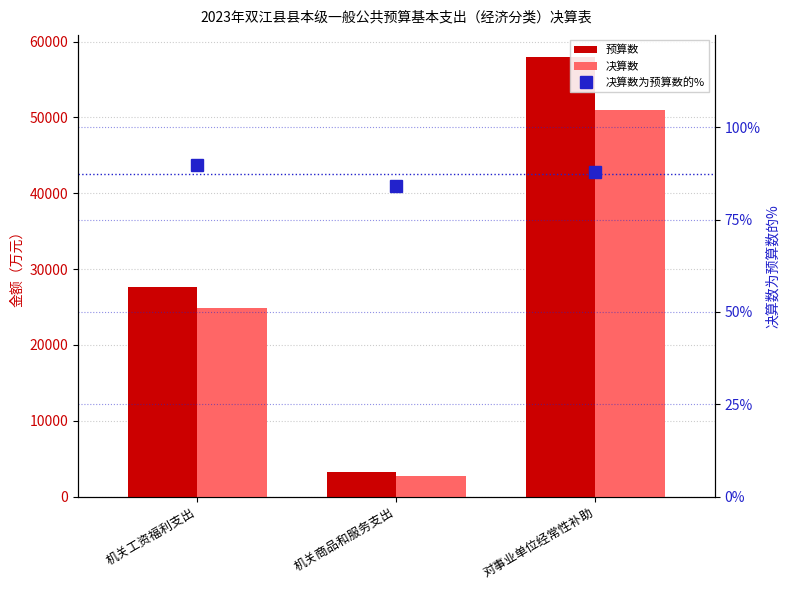

What is the spread (max minus min) of values at 机关工资福利支出?

27684.1